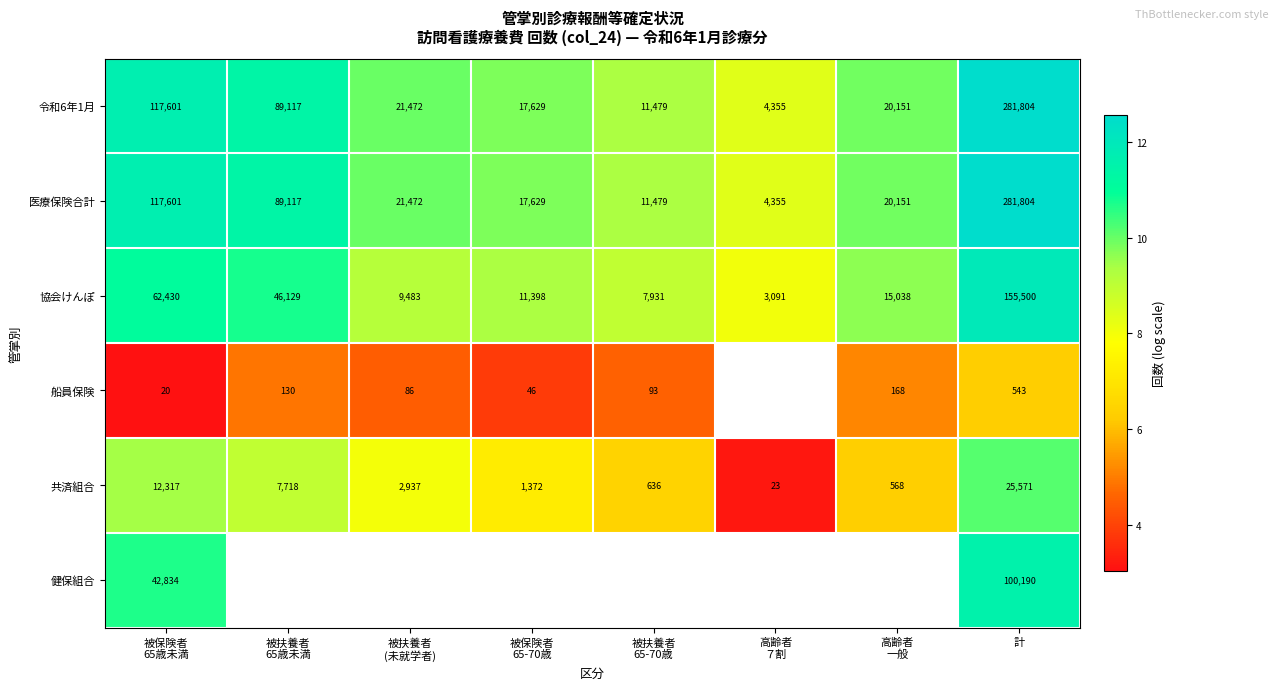

True or false: 令和6年1月 has a value of 15.6 at 高齢者 一般.

False